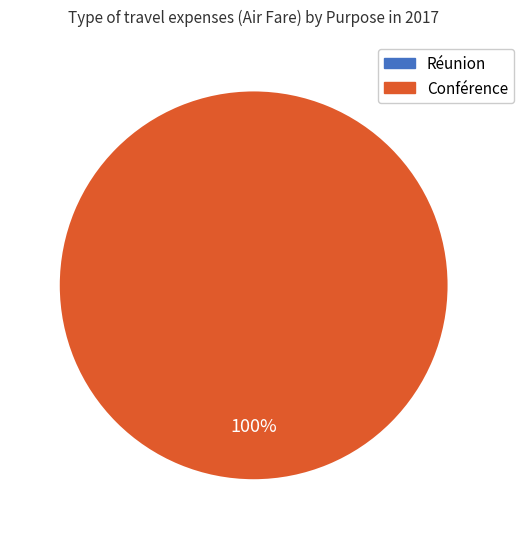

Does any single category account for the majority?

Yes